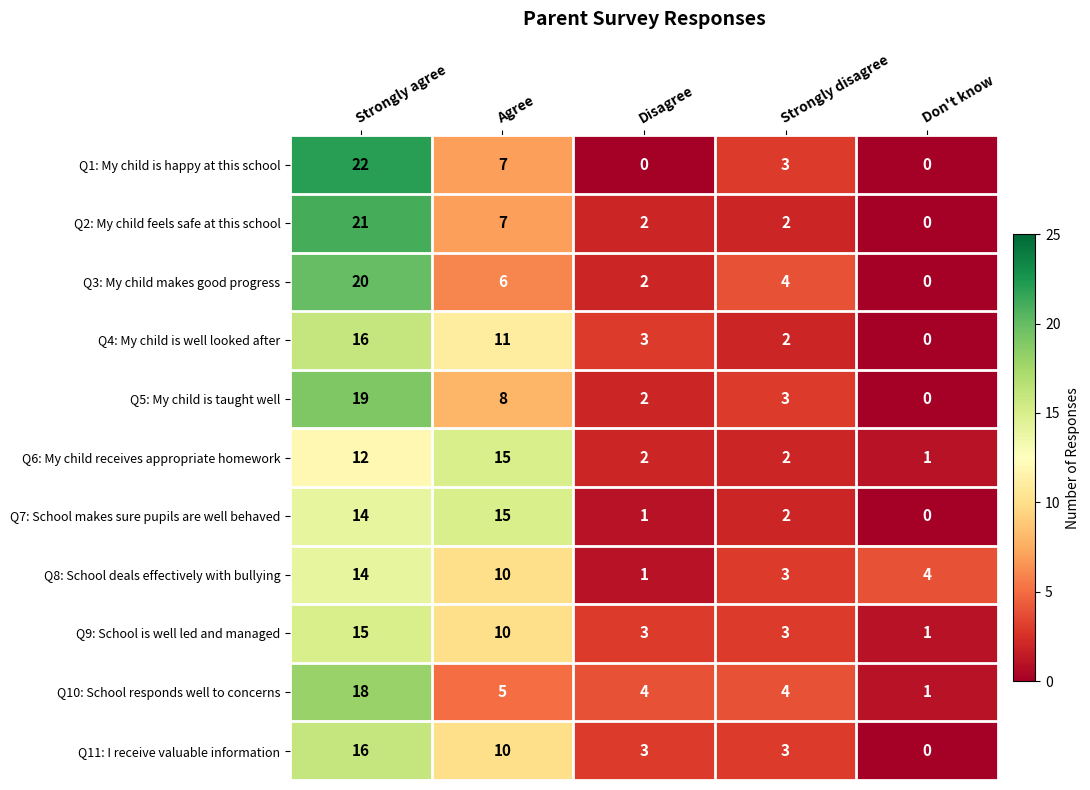

True or false: Q10: School responds well to concerns has a value of 18 at Strongly agree.

True